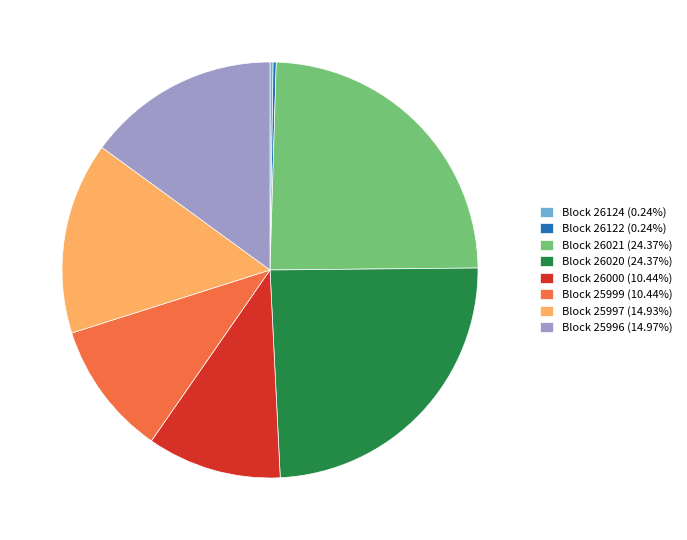

What is the ratio of the value at Block 26020 (24.37%) to the value at Block 26021 (24.37%)?

1.0